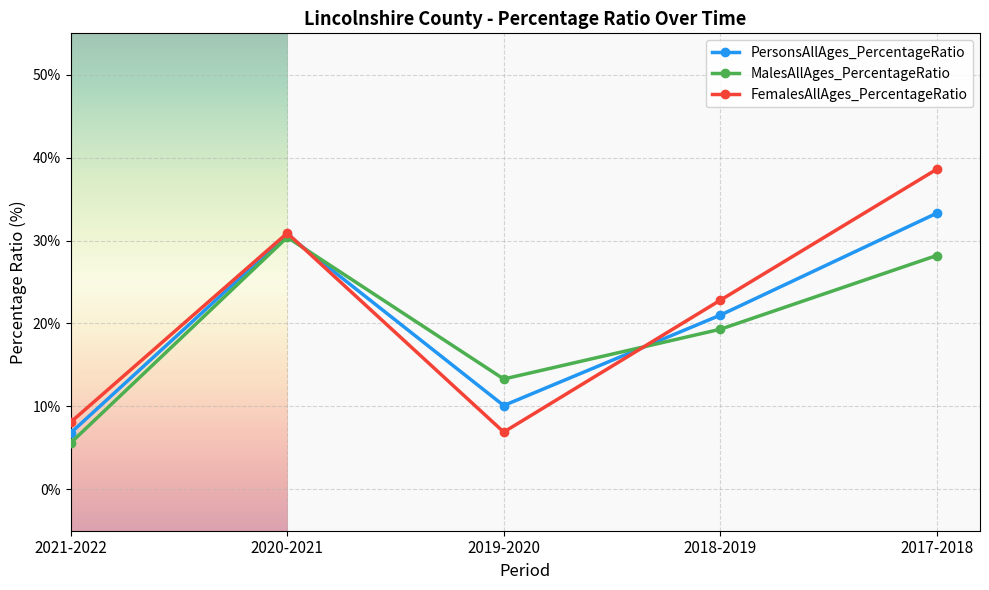

After their last crossing, which series has the higher values: MalesAllAges_PercentageRatio or FemalesAllAges_PercentageRatio?

FemalesAllAges_PercentageRatio